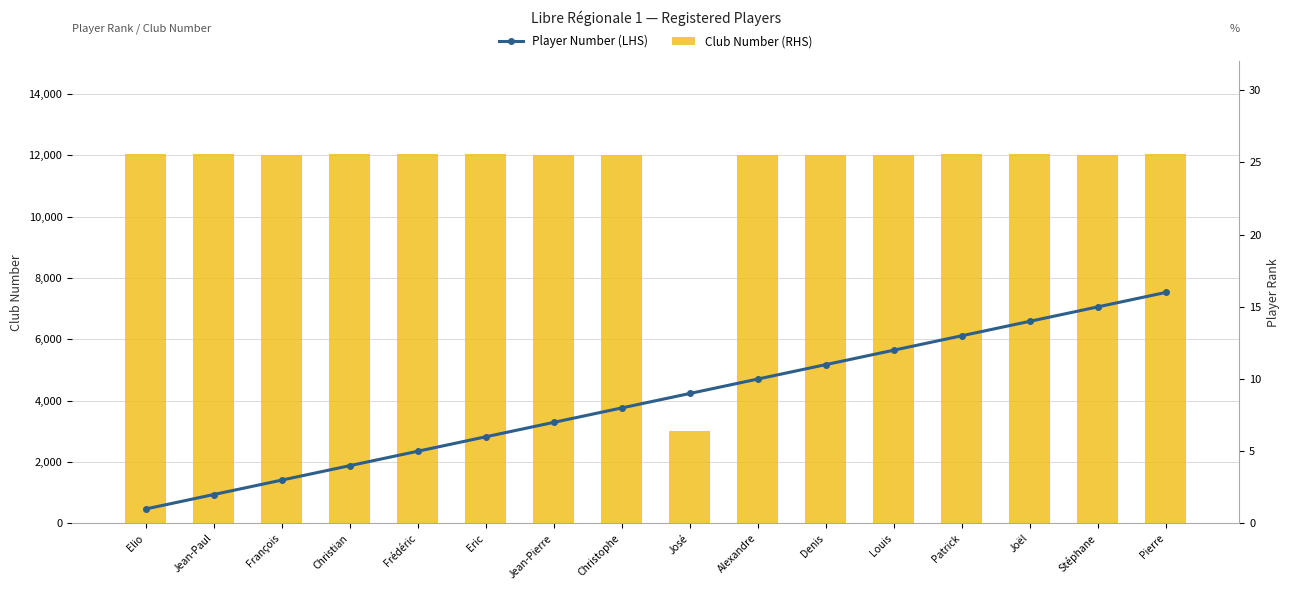

Reading right to left, extract all data points from this chart.

Club Number (RHS): 12044	12011	12047	12034	12022	12023	12012	3009	12009	12012	12040	12044	12046	12022	12027	12040
Player Number (LHS): 16	15	14	13	12	11	10	9	8	7	6	5	4	3	2	1